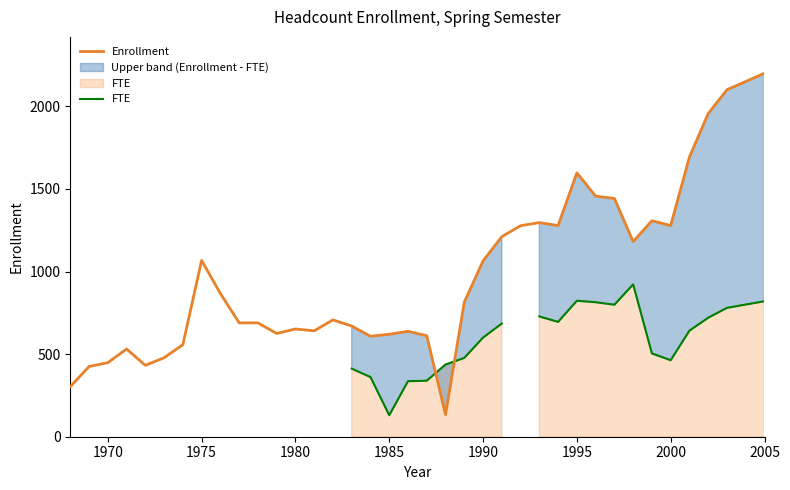

What is the maximum value for Enrollment?

2200